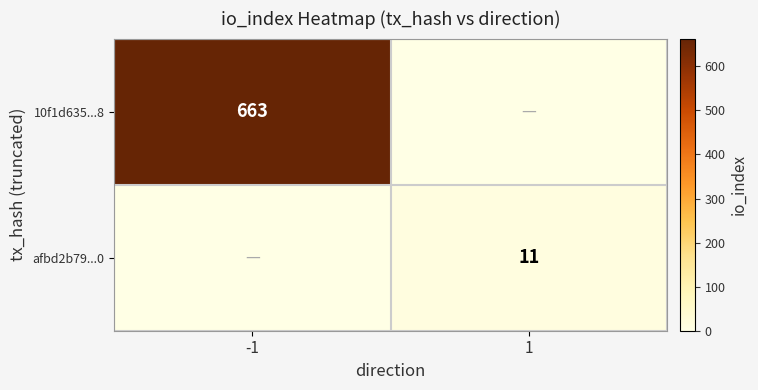

The value of afbd2b79...0 at 1 is 4. True or false?

False